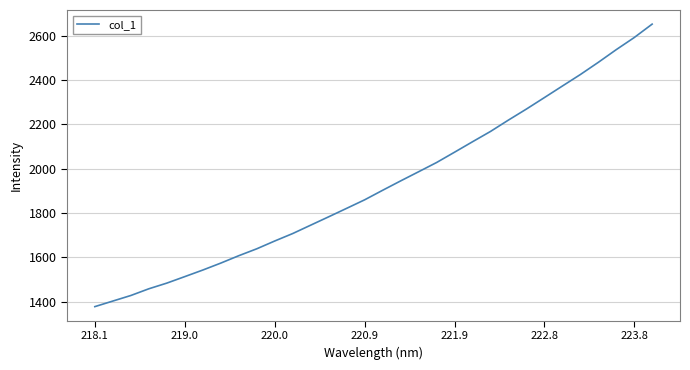

What is the maximum value shown in the chart?

2651.8